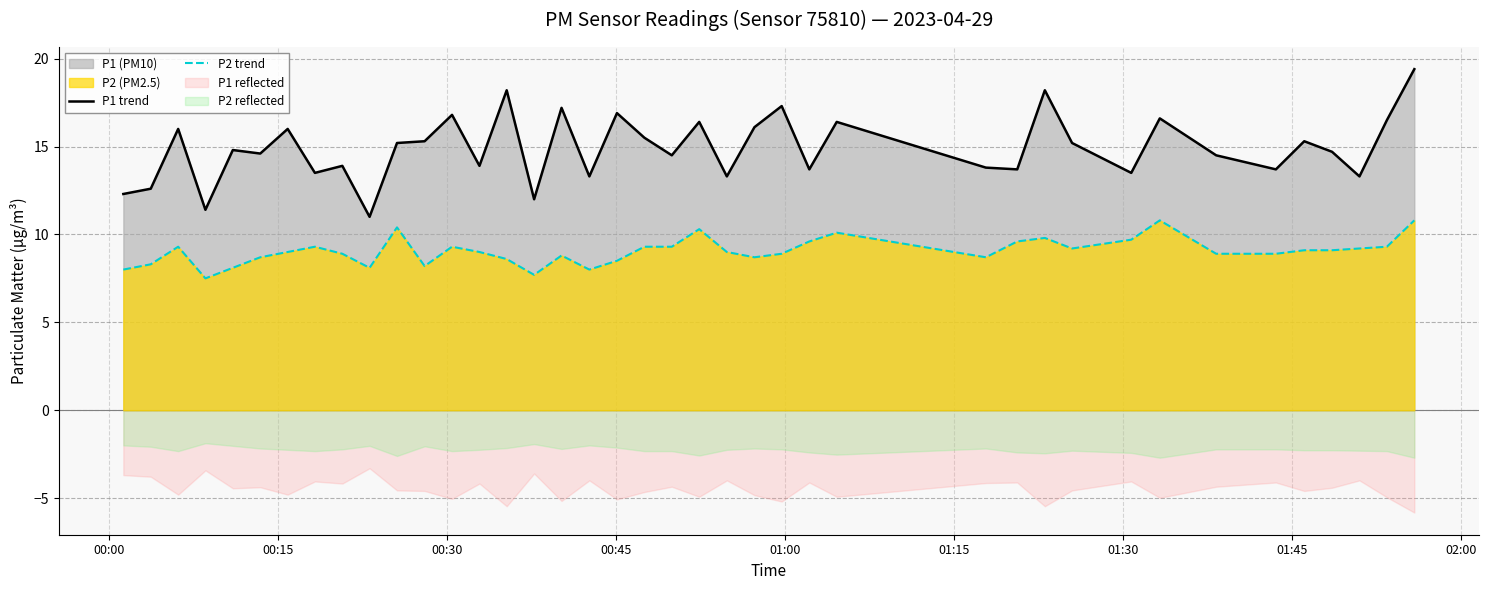

True or false: P1 trend and P2 trend intersect in this chart.

False